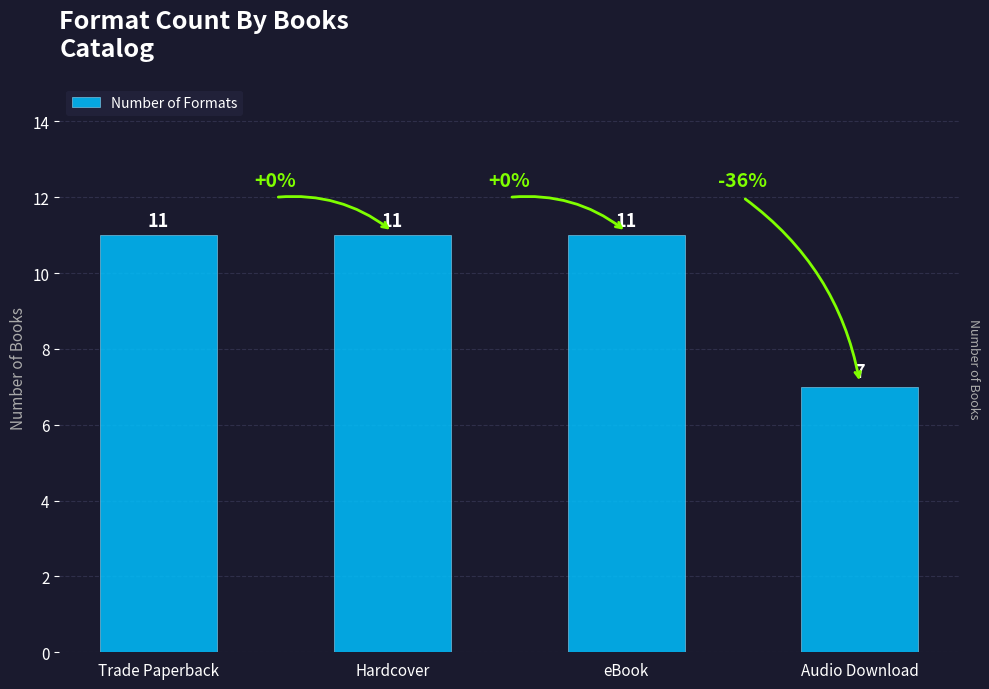

How many bars are there in total?

4